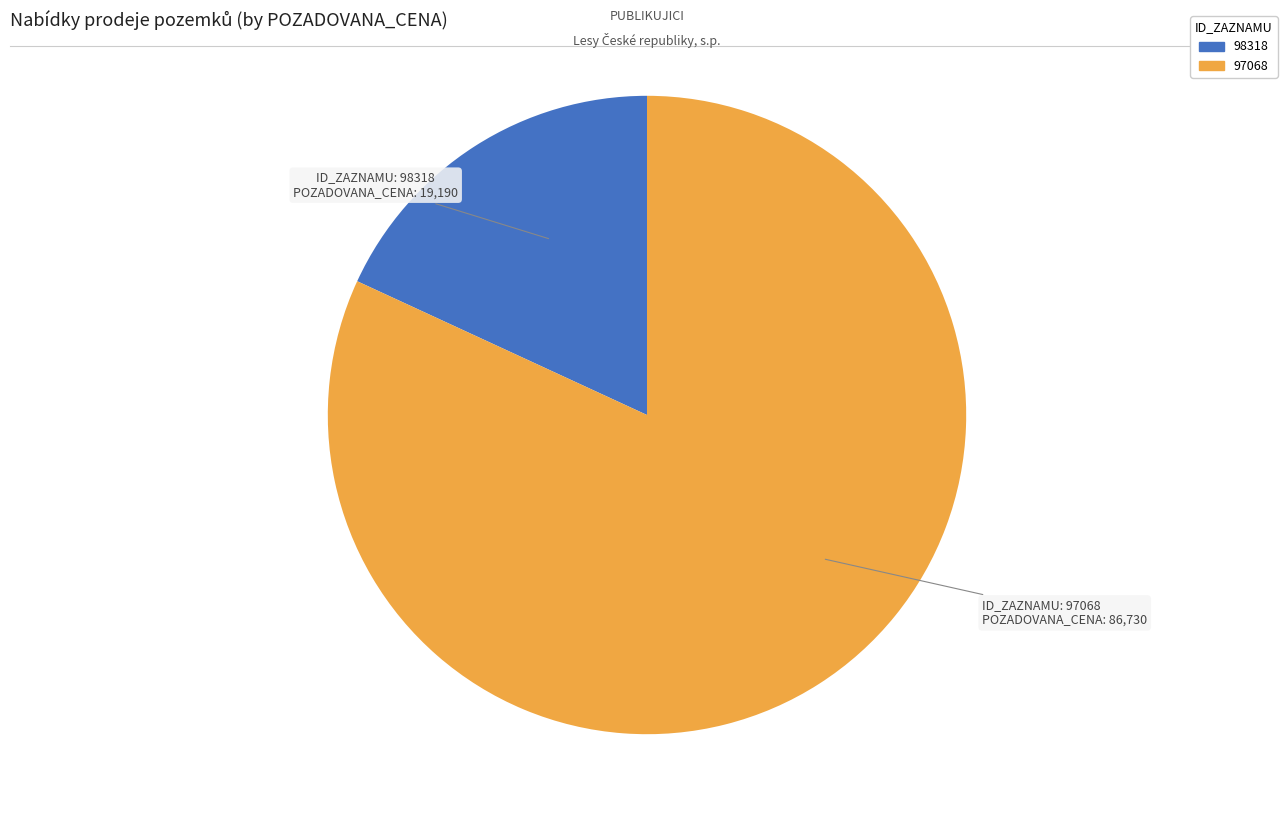

Which category has the biggest portion of the pie?

97068